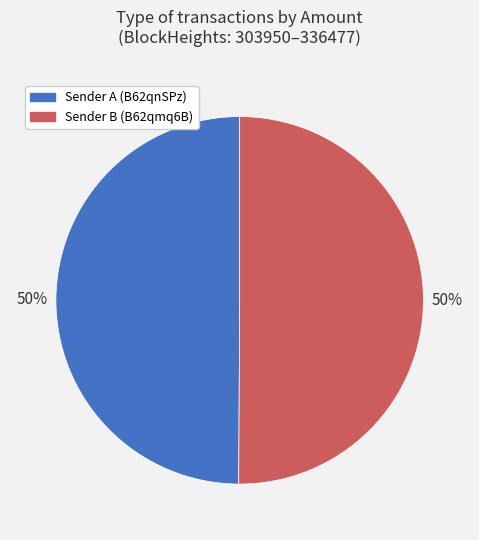

To the nearest percent, what is the average slice percentage?

50%